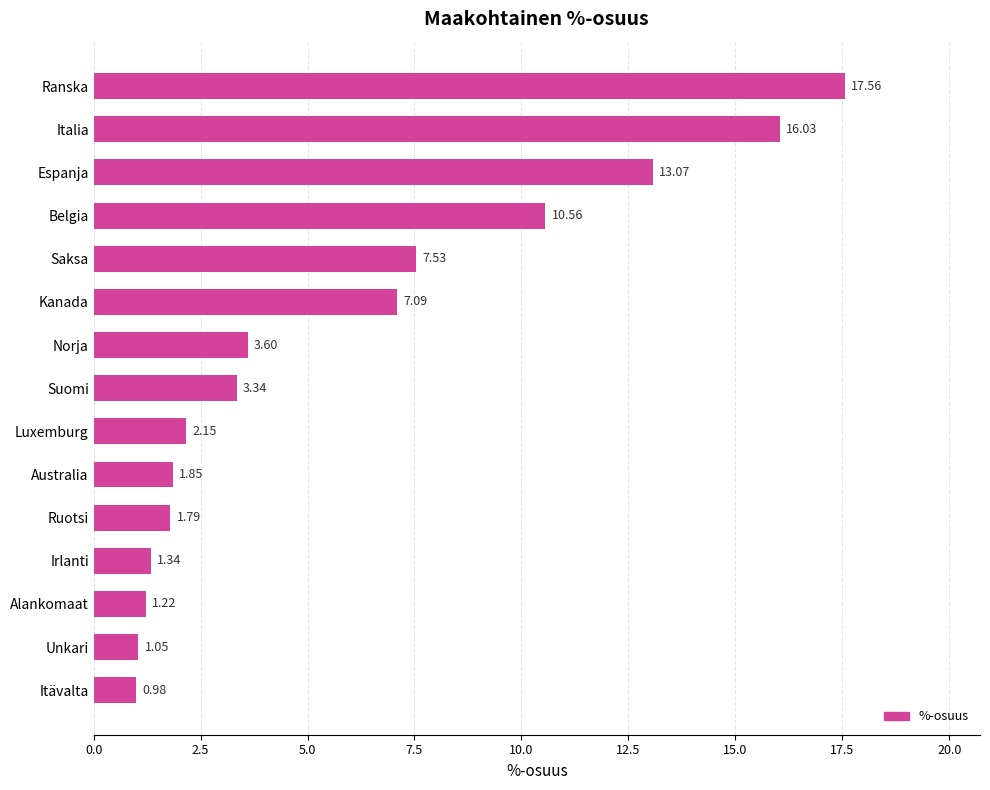

How many values exceed 3?

8